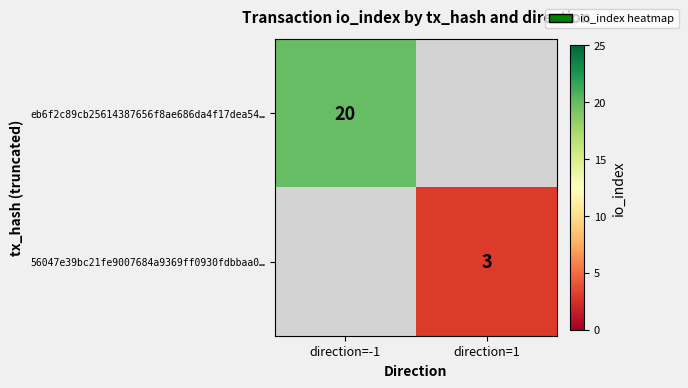

The 56047e39bc21fe9007684a9369ff0930fdbbaa0… series shows 1 at direction=1. True or false?

False